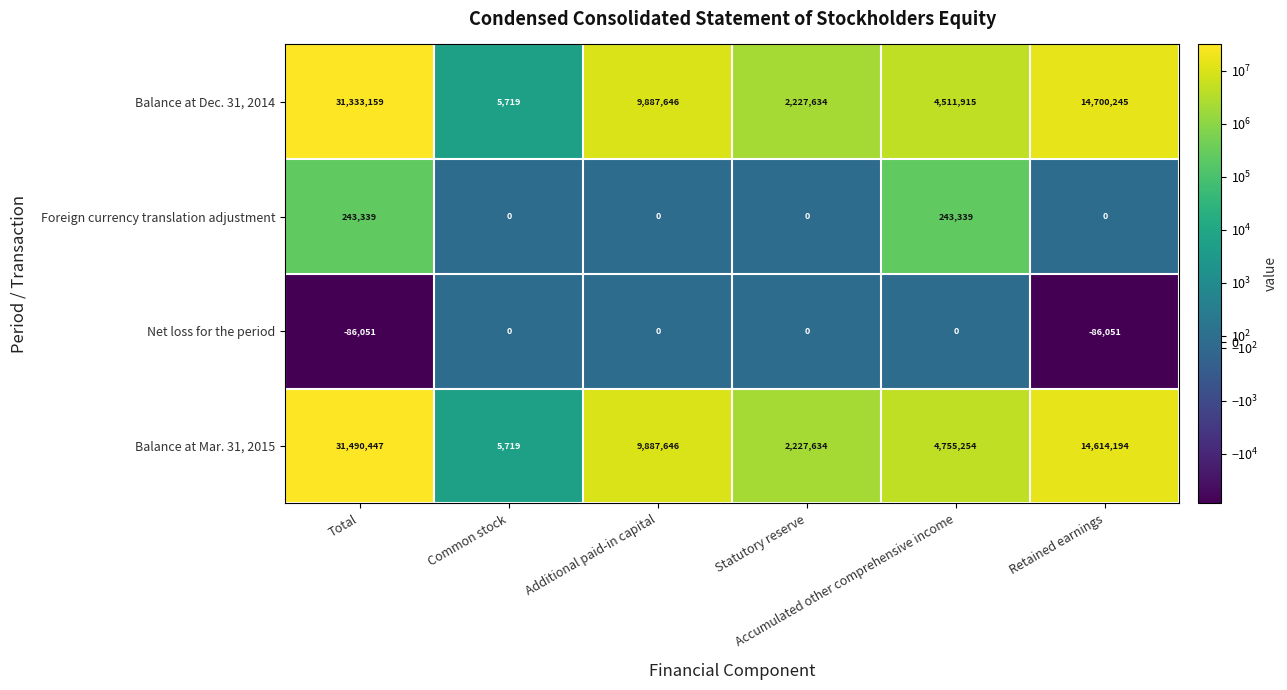

What is the difference between the maximum and minimum values in the Balance at Mar. 31, 2015 series?

31484728